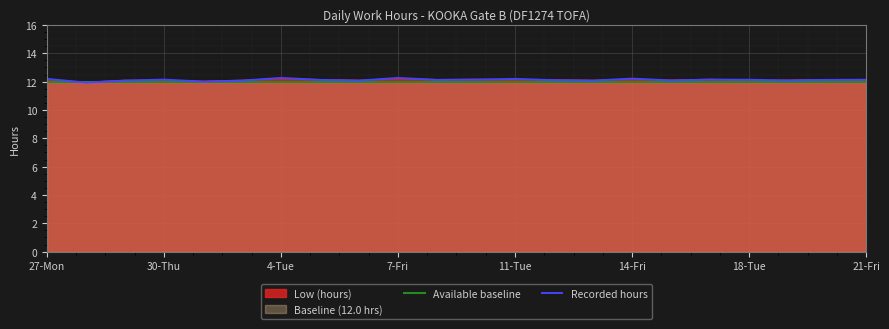

Which series has the widest spread of values?

Recorded hours